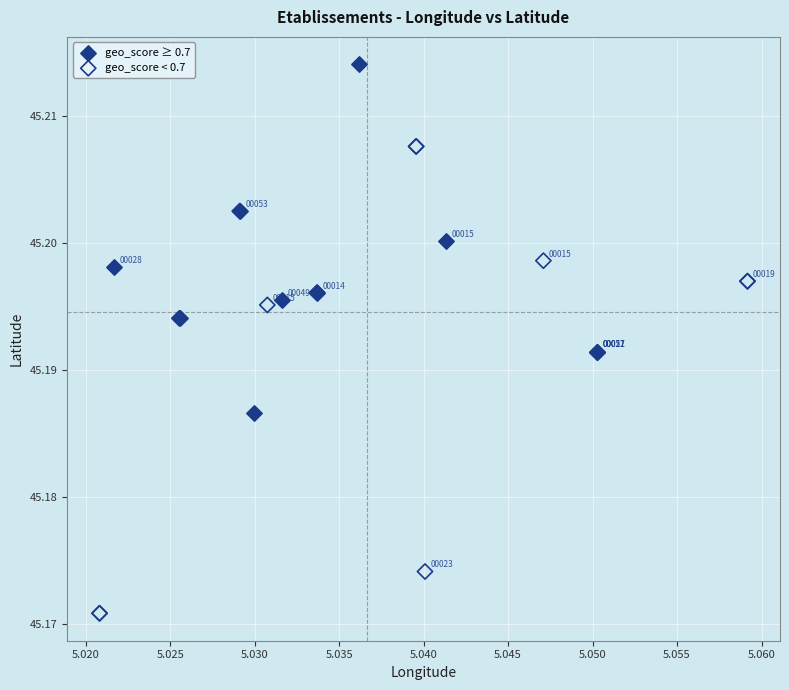

Which series contains the lowest Y value?

geo_score < 0.7